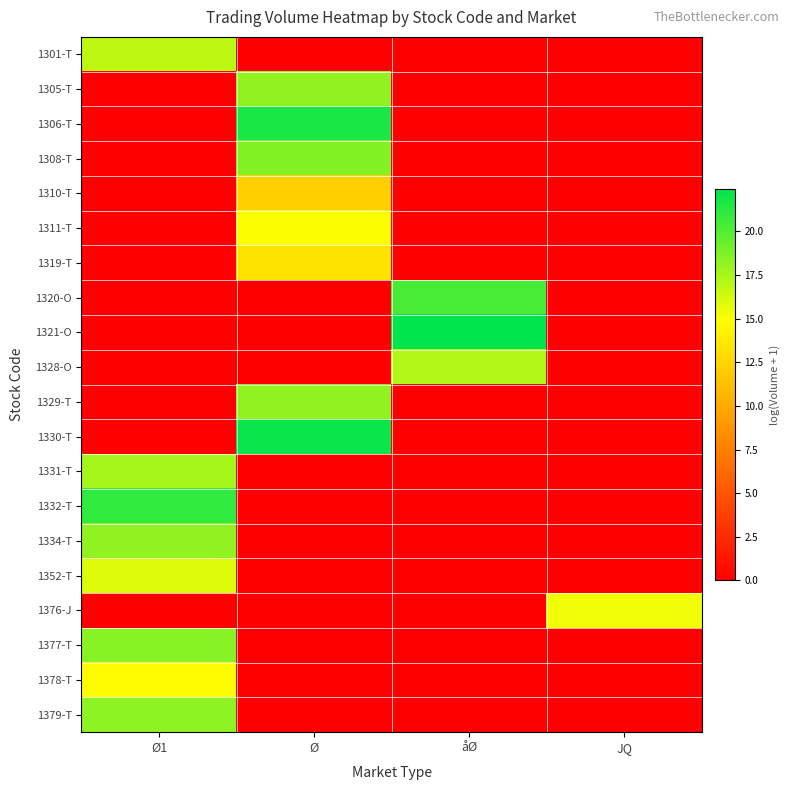

Reading right to left, extract all data points from this chart.

1301-T: JQ=0.0	åØ=0.0	Ø=0.0	Ø1=16.9
1305-T: JQ=0.0	åØ=0.0	Ø=18.2	Ø1=0.0
1306-T: JQ=0.0	åØ=0.0	Ø=21.7	Ø1=0.0
1308-T: JQ=0.0	åØ=0.0	Ø=18.6	Ø1=0.0
1310-T: JQ=0.0	åØ=0.0	Ø=12.2	Ø1=0.0
1311-T: JQ=0.0	åØ=0.0	Ø=15.1	Ø1=0.0
1319-T: JQ=0.0	åØ=0.0	Ø=13.4	Ø1=0.0
1320-O: JQ=0.0	åØ=20.3	Ø=0.0	Ø1=0.0
1321-O: JQ=0.0	åØ=22.5	Ø=0.0	Ø1=0.0
1328-O: JQ=0.0	åØ=17.1	Ø=0.0	Ø1=0.0
1329-T: JQ=0.0	åØ=0.0	Ø=18.2	Ø1=0.0
1330-T: JQ=0.0	åØ=0.0	Ø=22.1	Ø1=0.0
1331-T: JQ=0.0	åØ=0.0	Ø=0.0	Ø1=17.6
1332-T: JQ=0.0	åØ=0.0	Ø=0.0	Ø1=21.0
1334-T: JQ=0.0	åØ=0.0	Ø=0.0	Ø1=18.2
1352-T: JQ=0.0	åØ=0.0	Ø=0.0	Ø1=15.9
1376-J: JQ=15.4	åØ=0.0	Ø=0.0	Ø1=0.0
1377-T: JQ=0.0	åØ=0.0	Ø=0.0	Ø1=18.5
1378-T: JQ=0.0	åØ=0.0	Ø=0.0	Ø1=14.8
1379-T: JQ=0.0	åØ=0.0	Ø=0.0	Ø1=18.3